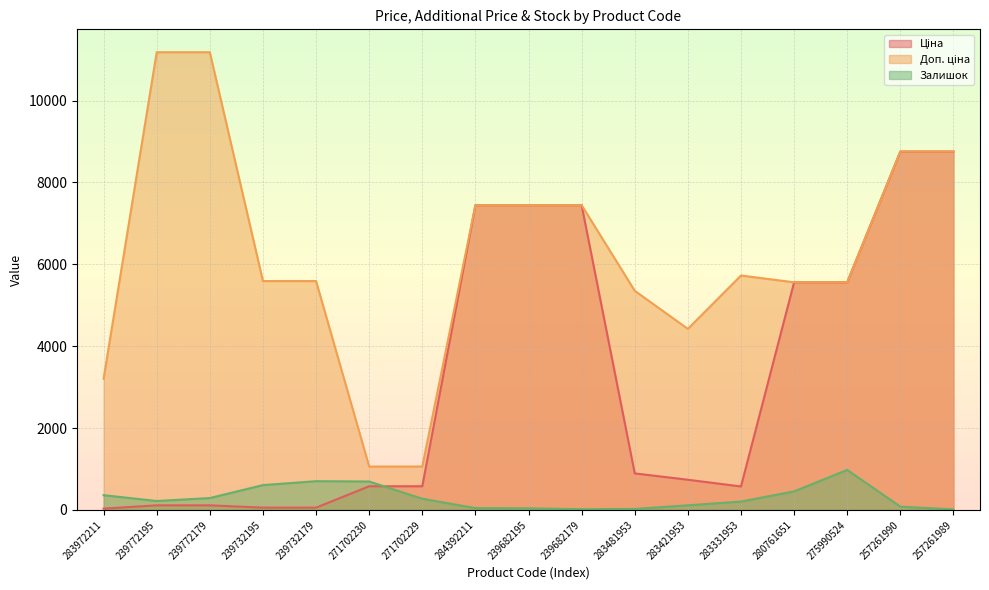

Between 275990524 and 283421953, which is larger?

275990524